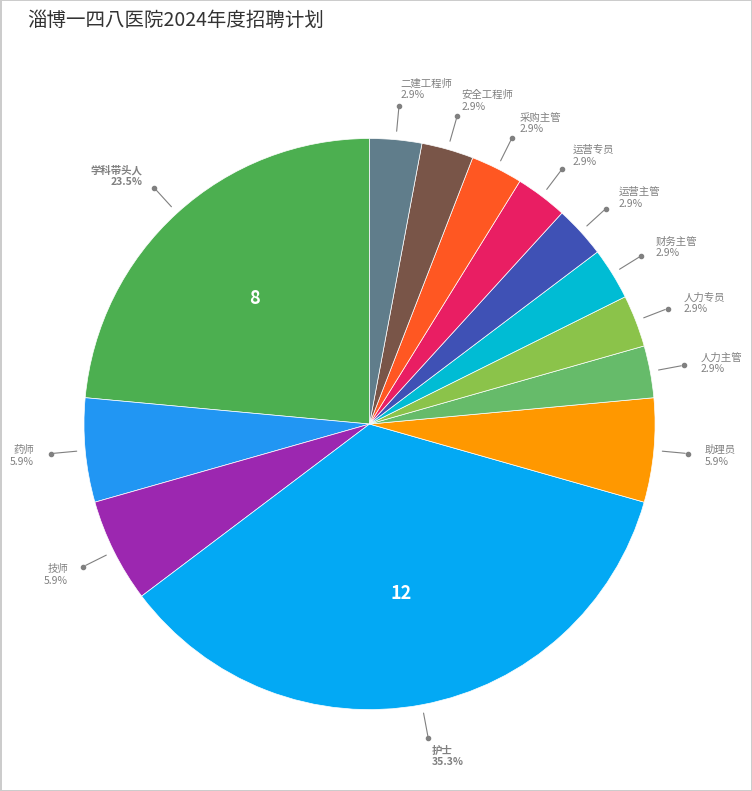

Which slice is the smallest?

人力主管